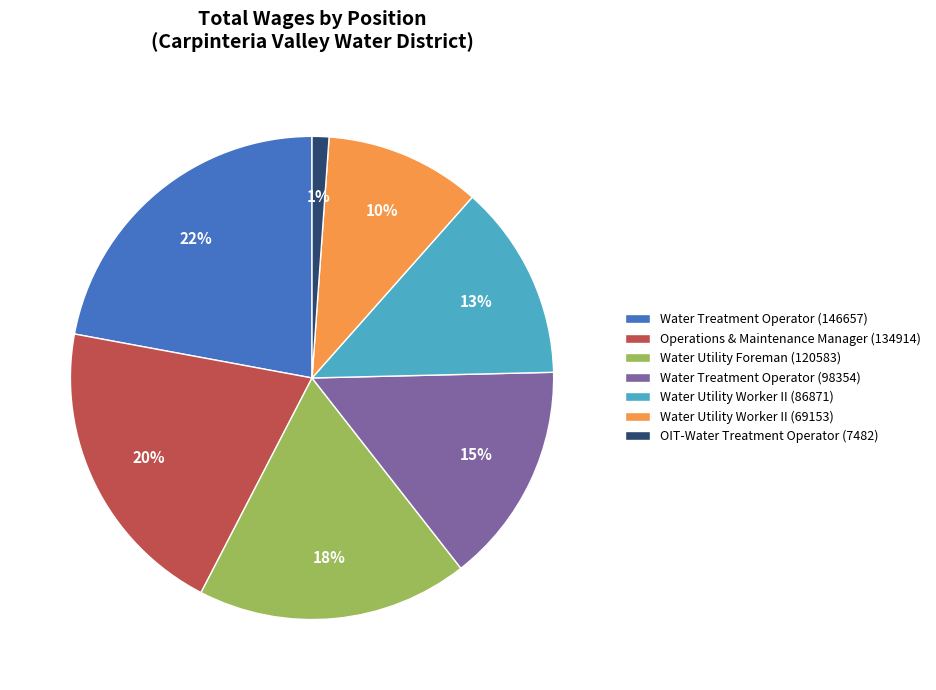

The Operations & Maintenance Manager (134914) slice represents 9% of the pie. True or false?

False